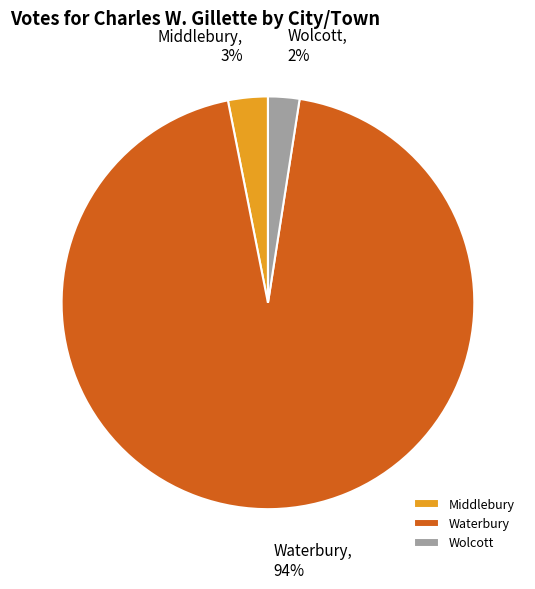

To the nearest percent, what portion does Wolcott represent?

2%